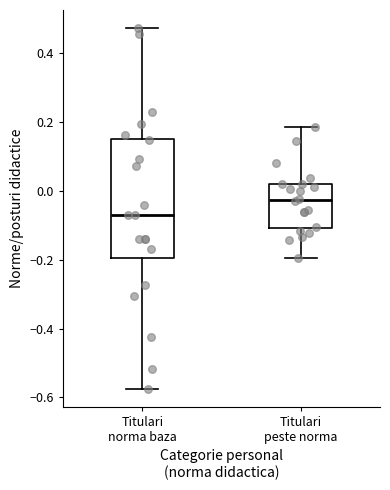

Where does the median line of the box for Titulari peste norma sit on the y-axis? The values are not printed on the chart, so give them approximately, as read against the axis.

-0.02